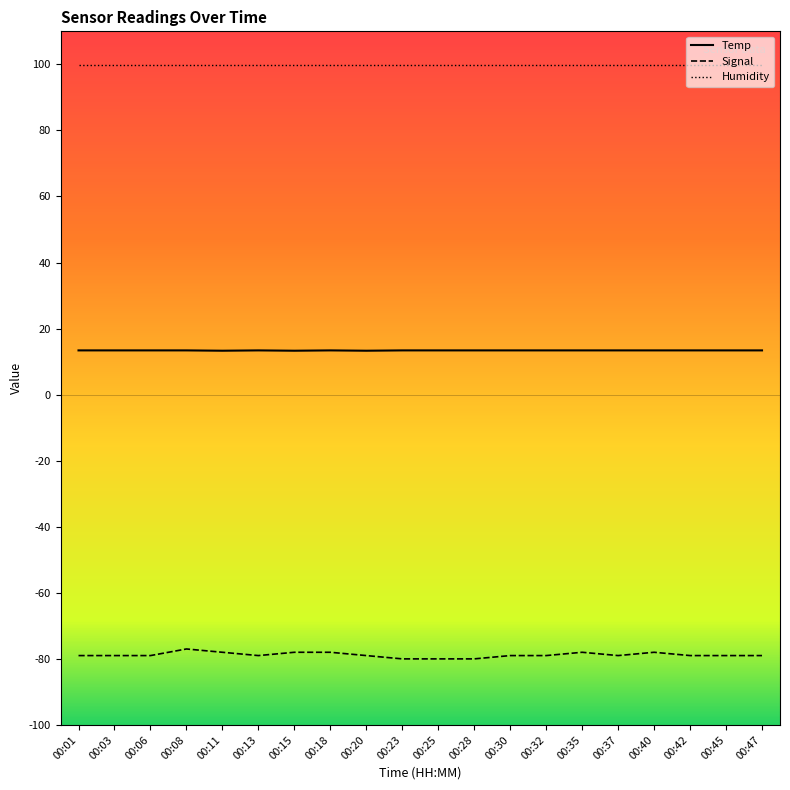

Is it true that Signal equals -17.5 at 00:35?

False